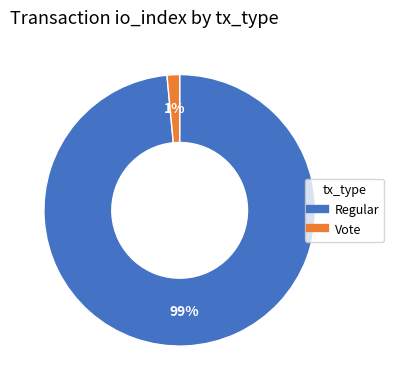

True or false: Regular accounts for 89% of the total.

False